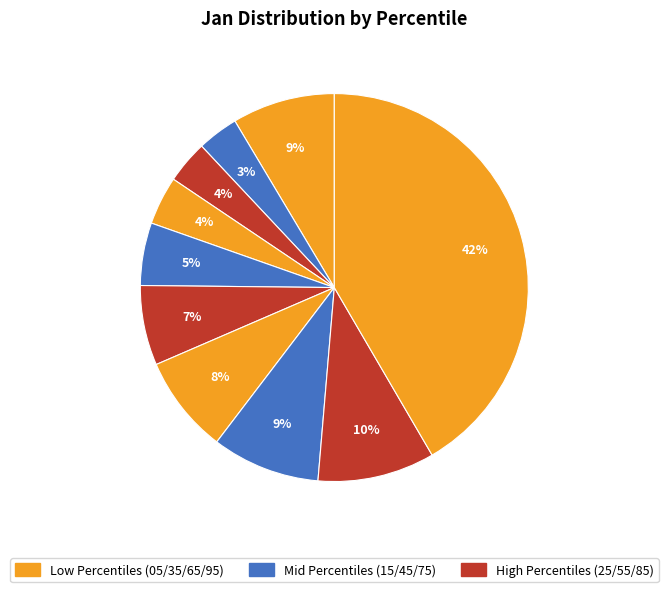

How many slices are in this pie chart?

10